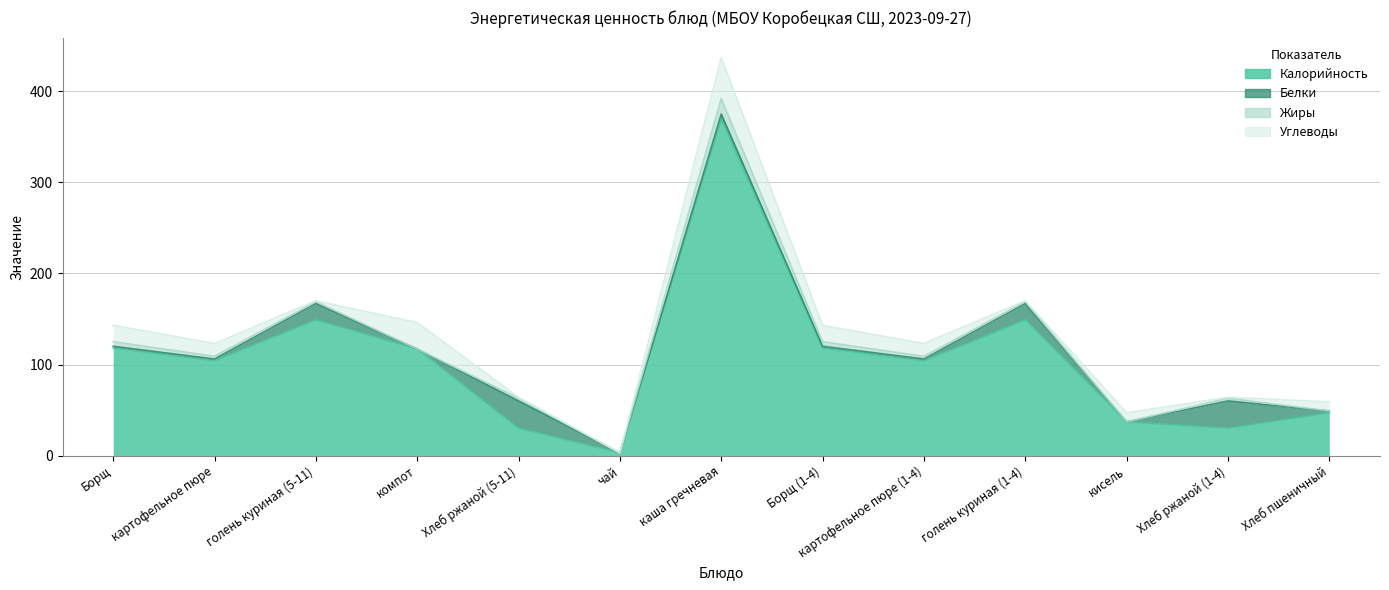

Where is Калорийность nearest to the value 186?

голень куриная (5-11)